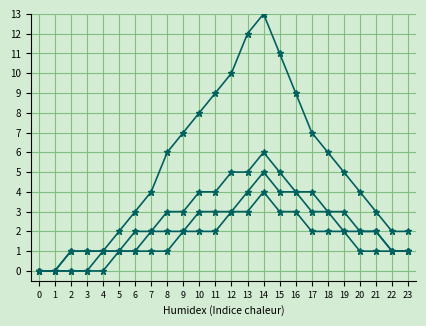

Is this an area chart (filled region under the line)?

No